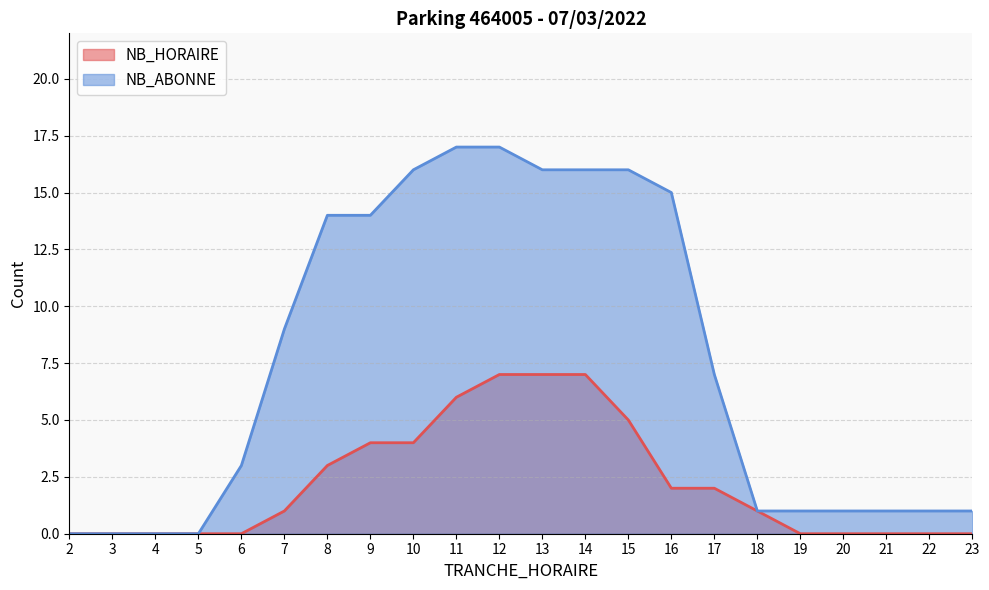

Reading left to right, what are all the values shown in this chart?

NB_HORAIRE: 0	0	0	0	0	1	3	4	4	6	7	7	7	5	2	2	1	0	0	0	0	0
NB_ABONNE: 0	0	0	0	3	9	14	14	16	17	17	16	16	16	15	7	1	1	1	1	1	1